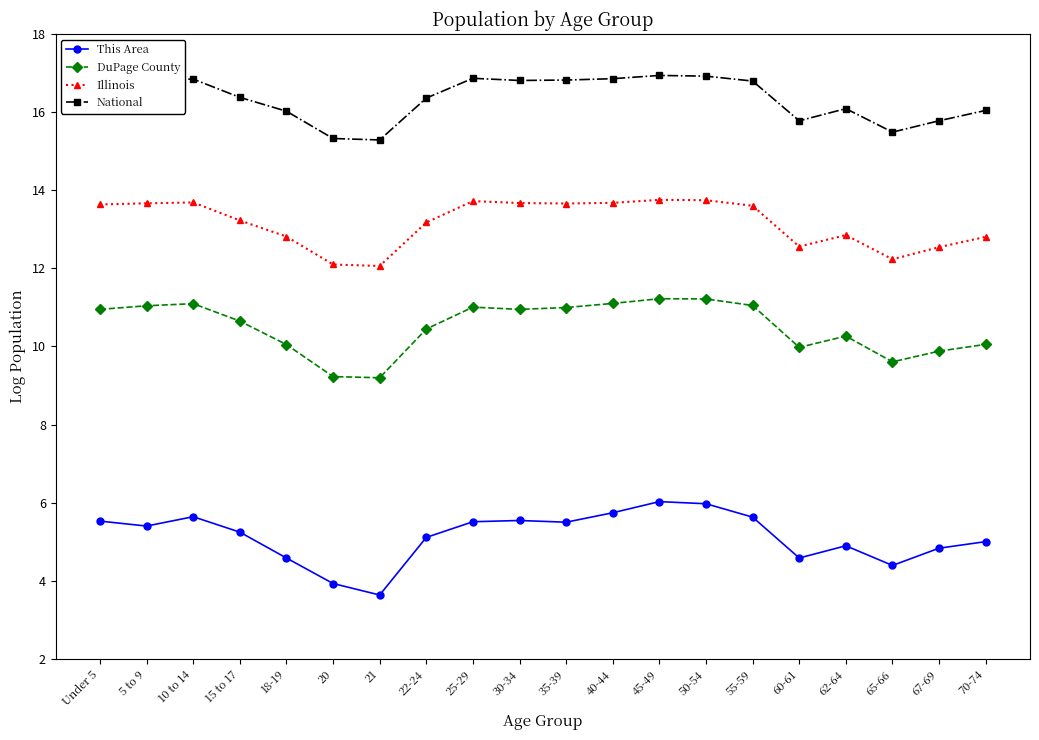

True or false: National has more than 2 interior local peaks.

True